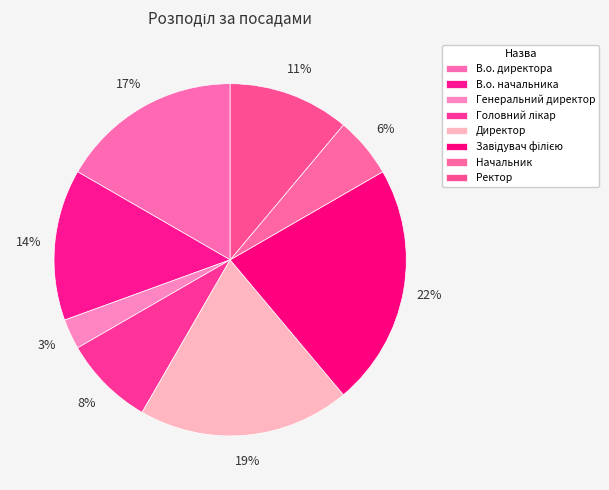

Is there a majority slice in this chart?

No